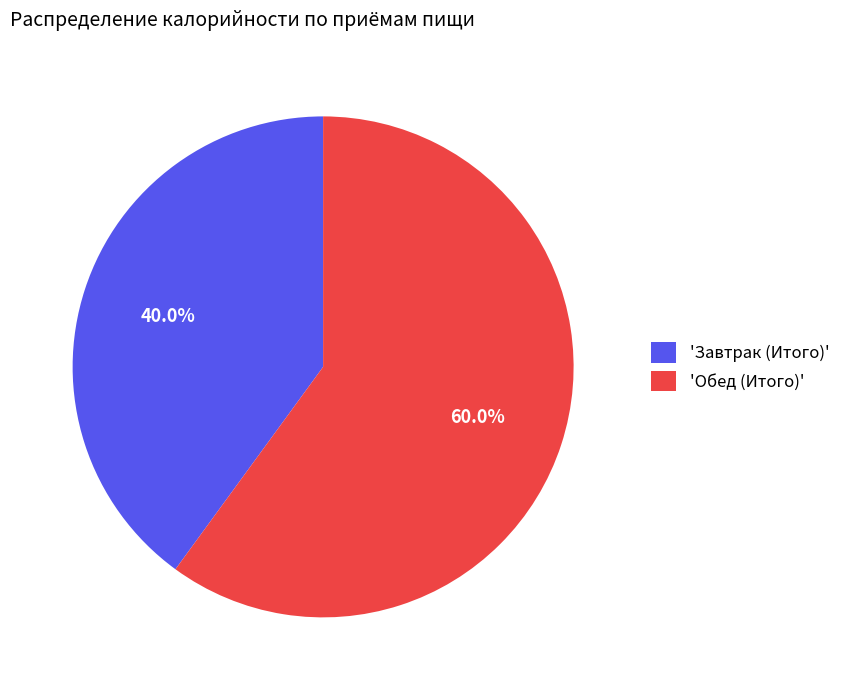

Rank the categories by value from lowest to highest.

'Завтрак (Итого)', 'Обед (Итого)'